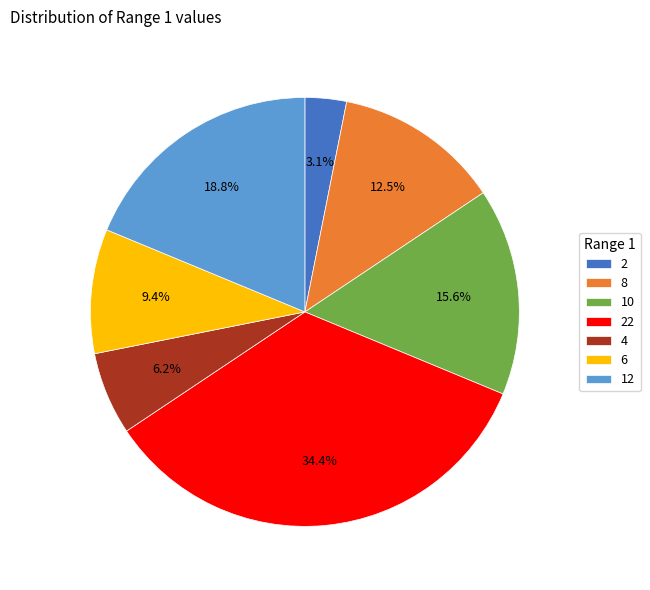

Is it true that 2 is 16% of the pie?

False